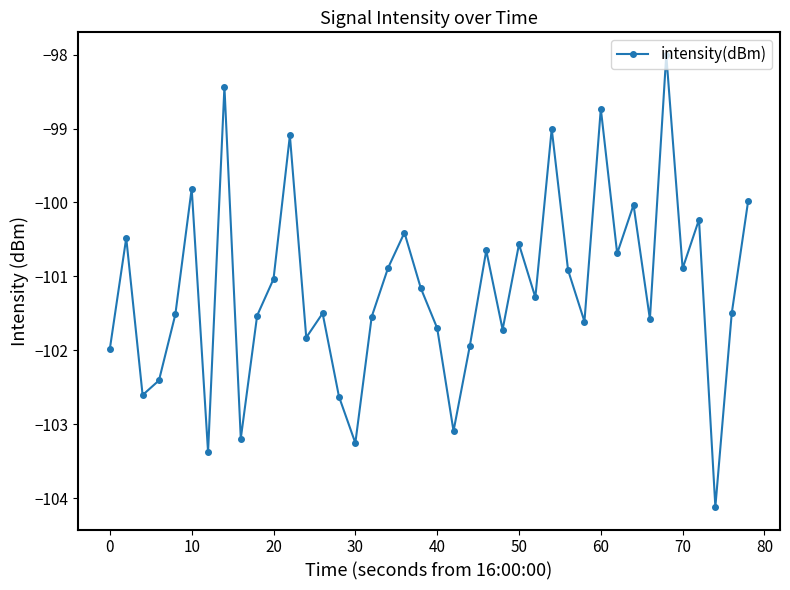

What is the difference between the maximum and minimum values?

6.1